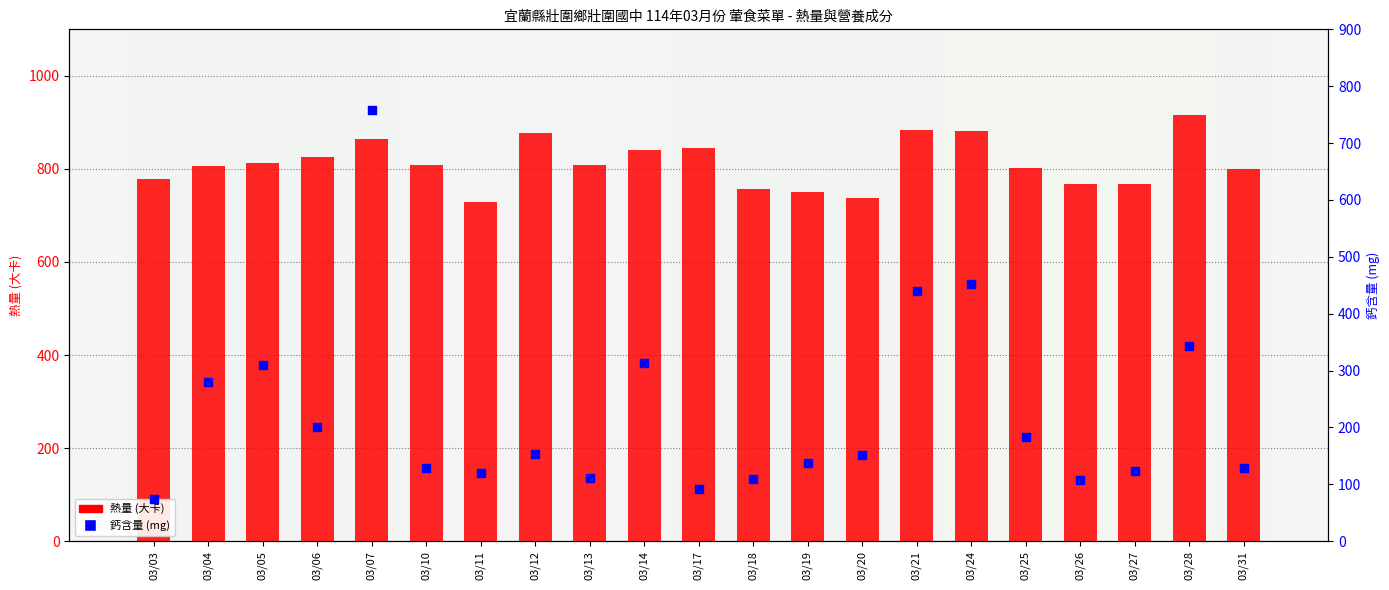

What are all the series names shown in the legend?

熱量 (大卡), 鈣含量 (mg)